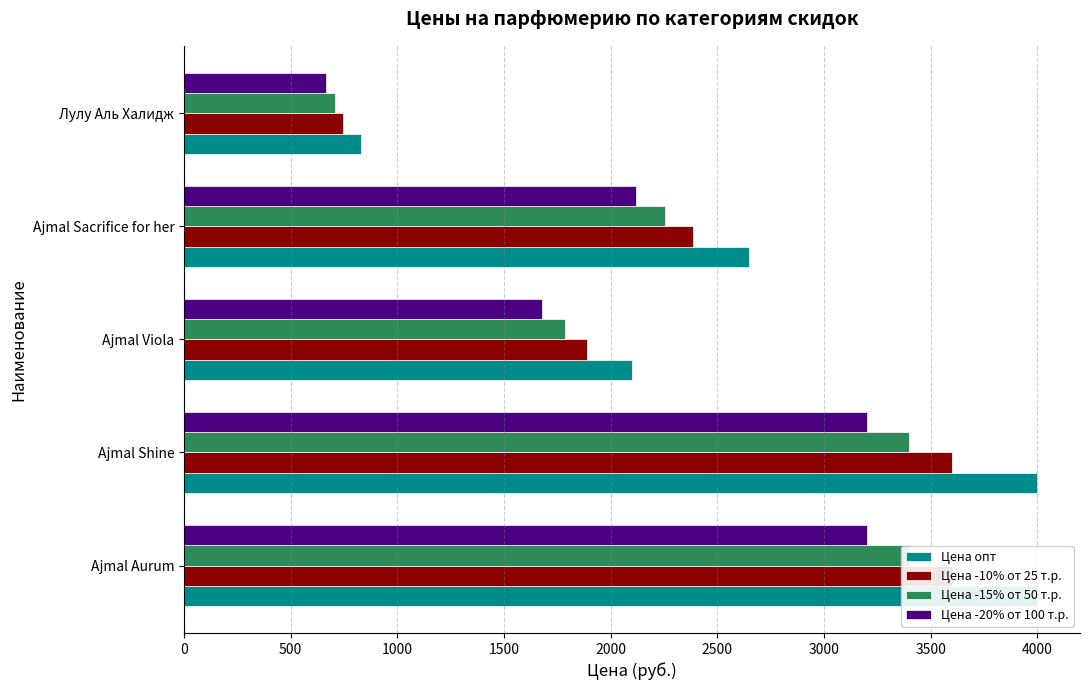

True or false: Цена -10% от 25 т.р. has a value of 1629.6 at Ajmal Sacrifice for her.

False